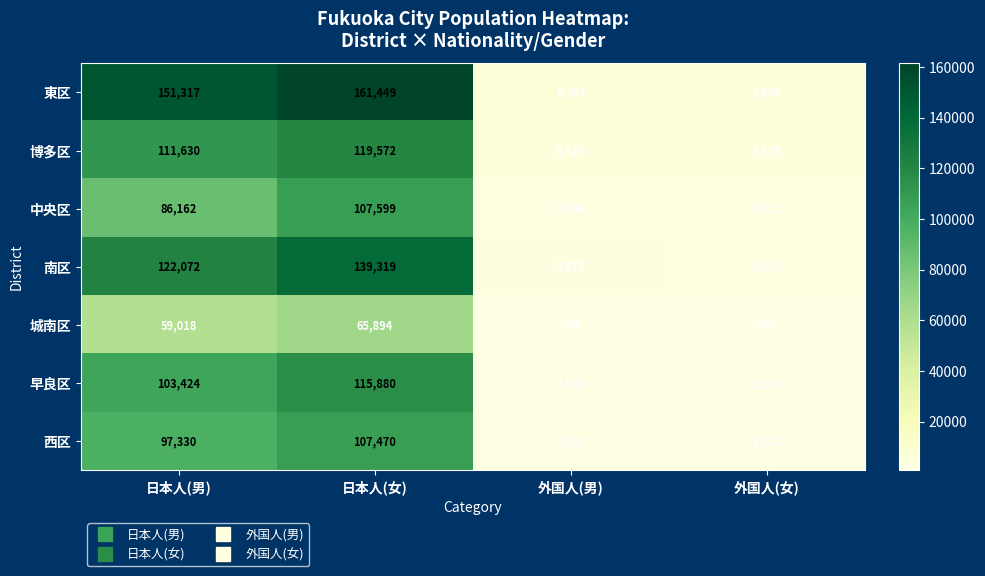

What is the average value of the 南区 series?

66885